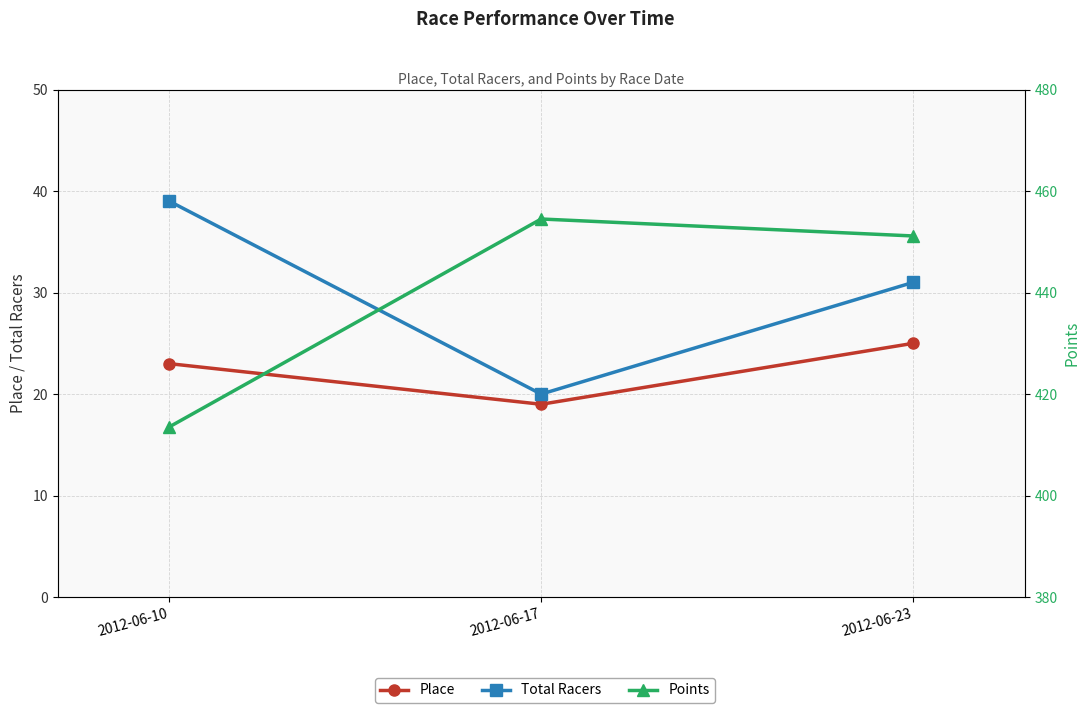

List the labels in order of Total Racers value, largest first.

2012-06-10, 2012-06-23, 2012-06-17